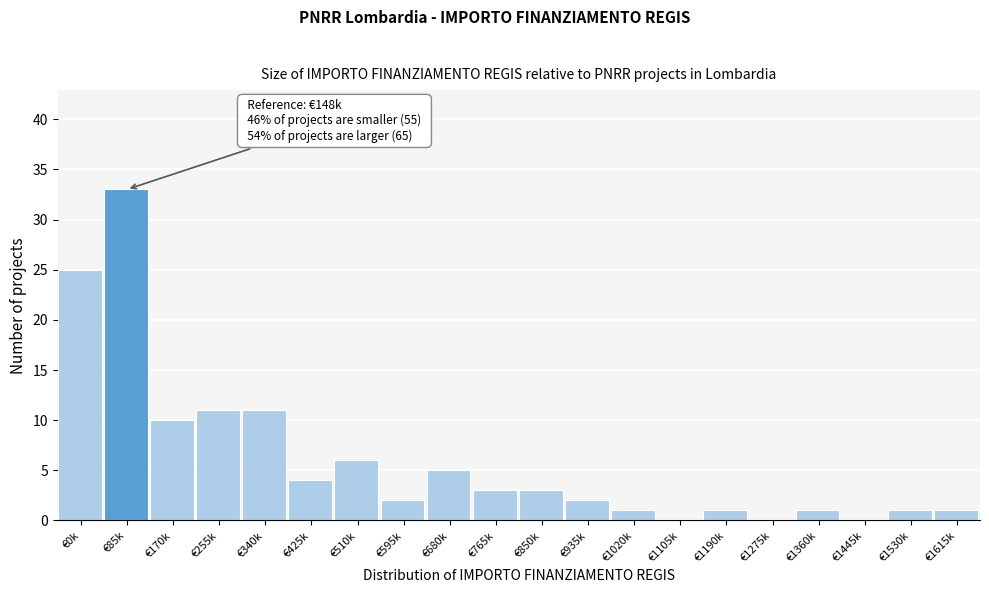

Reading left to right, list all the values displayed in this chart.

€0k=25	€85k=33	€170k=10	€255k=11	€340k=11	€425k=4	€510k=6	€595k=2	€680k=5	€765k=3	€850k=3	€935k=2	€1020k=1	€1105k=0	€1190k=1	€1275k=0	€1360k=1	€1445k=0	€1530k=1	€1615k=1